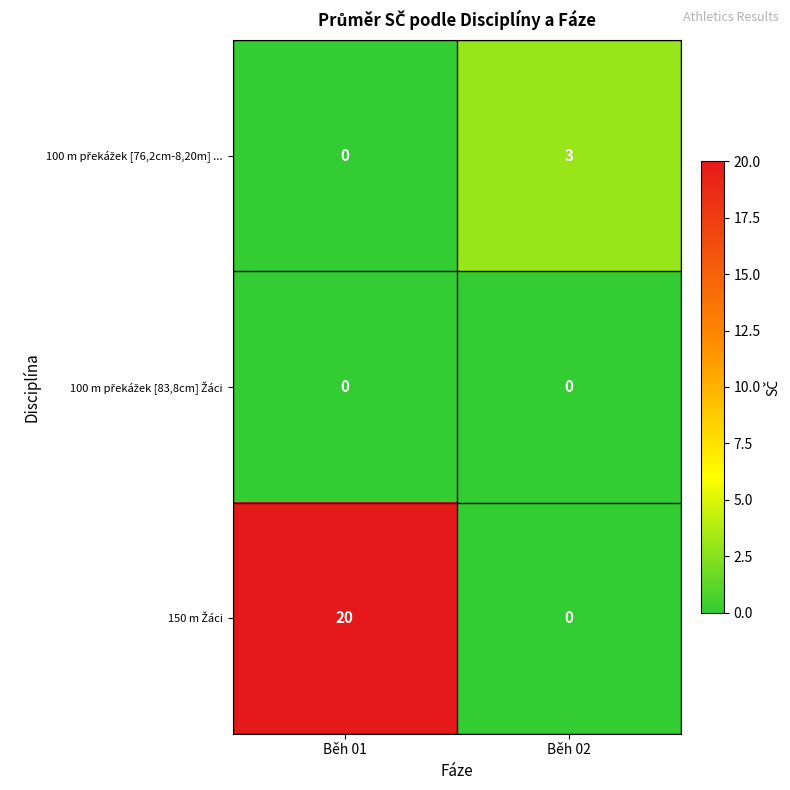

What is the difference between the highest and lowest values at Běh 02?

3